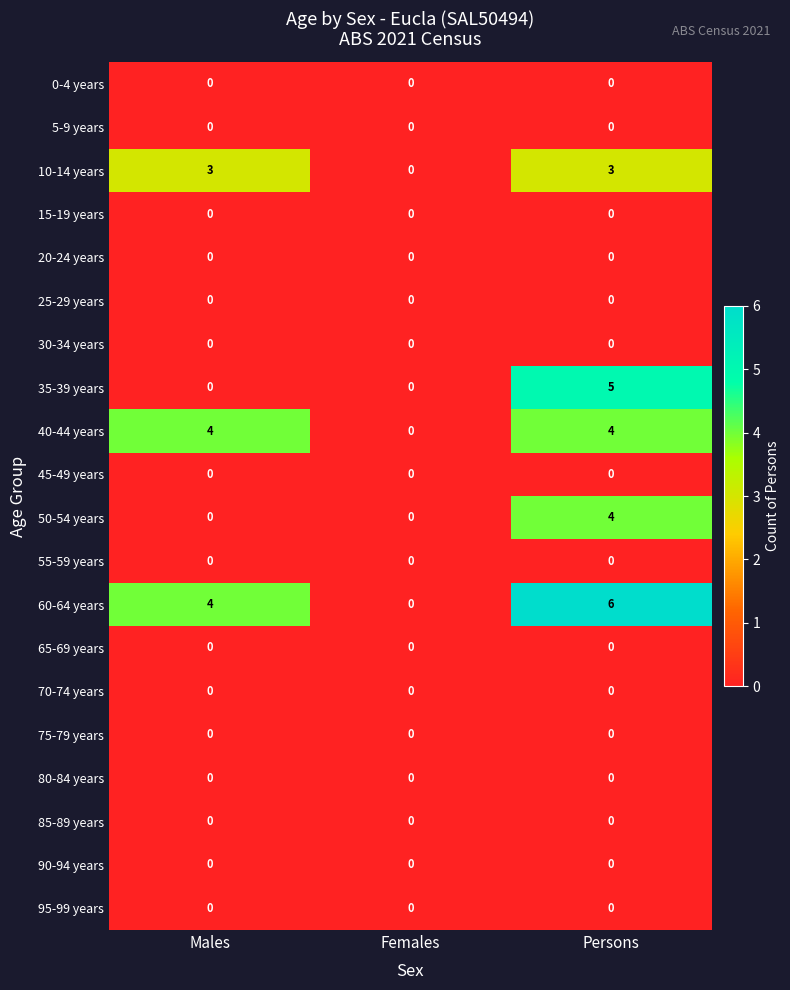

Which series changed the most between Females and Persons?

60-64 years